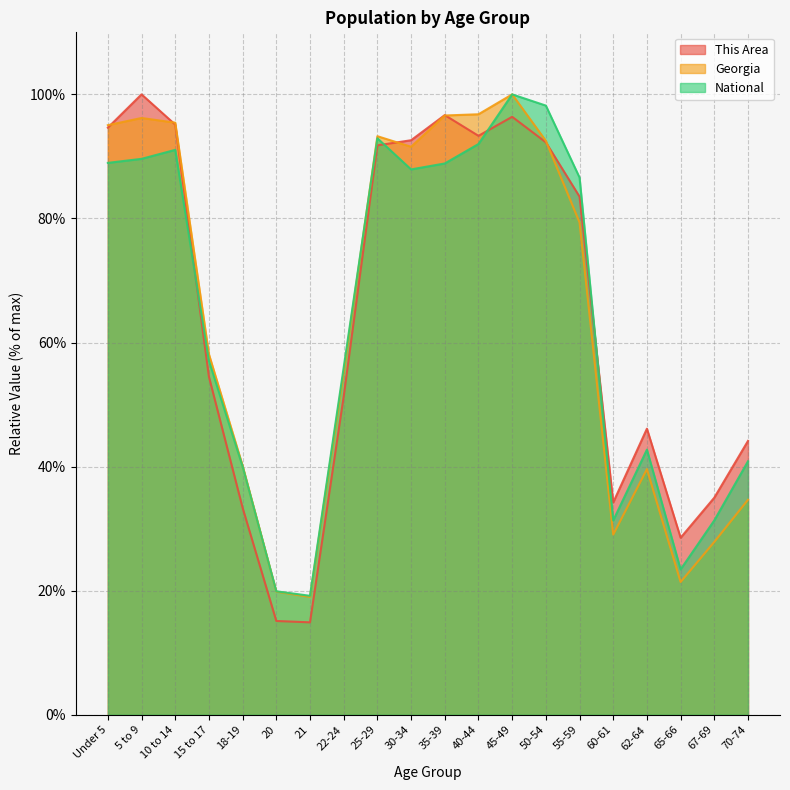

Rank the series by their maximum value, from lowest to highest.

This Area, Georgia, National